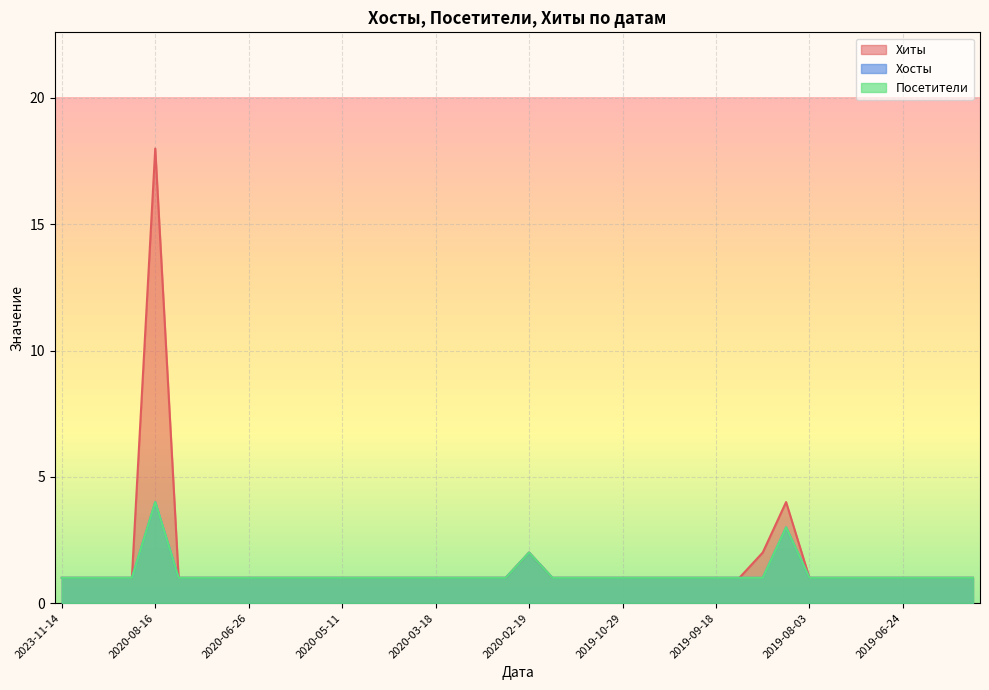

Reading left to right, extract all data points from this chart.

Хиты: 1	1	1	1	18	1	1	1	1	1	1	1	1	1	1	1	1	1	1	1	2	1	1	1	1	1	1	1	1	1	2	4	1	1	1	1	1	1	1	1
Хосты: 1	1	1	1	4	1	1	1	1	1	1	1	1	1	1	1	1	1	1	1	2	1	1	1	1	1	1	1	1	1	1	3	1	1	1	1	1	1	1	1
Посетители: 1	1	1	1	4	1	1	1	1	1	1	1	1	1	1	1	1	1	1	1	2	1	1	1	1	1	1	1	1	1	1	3	1	1	1	1	1	1	1	1